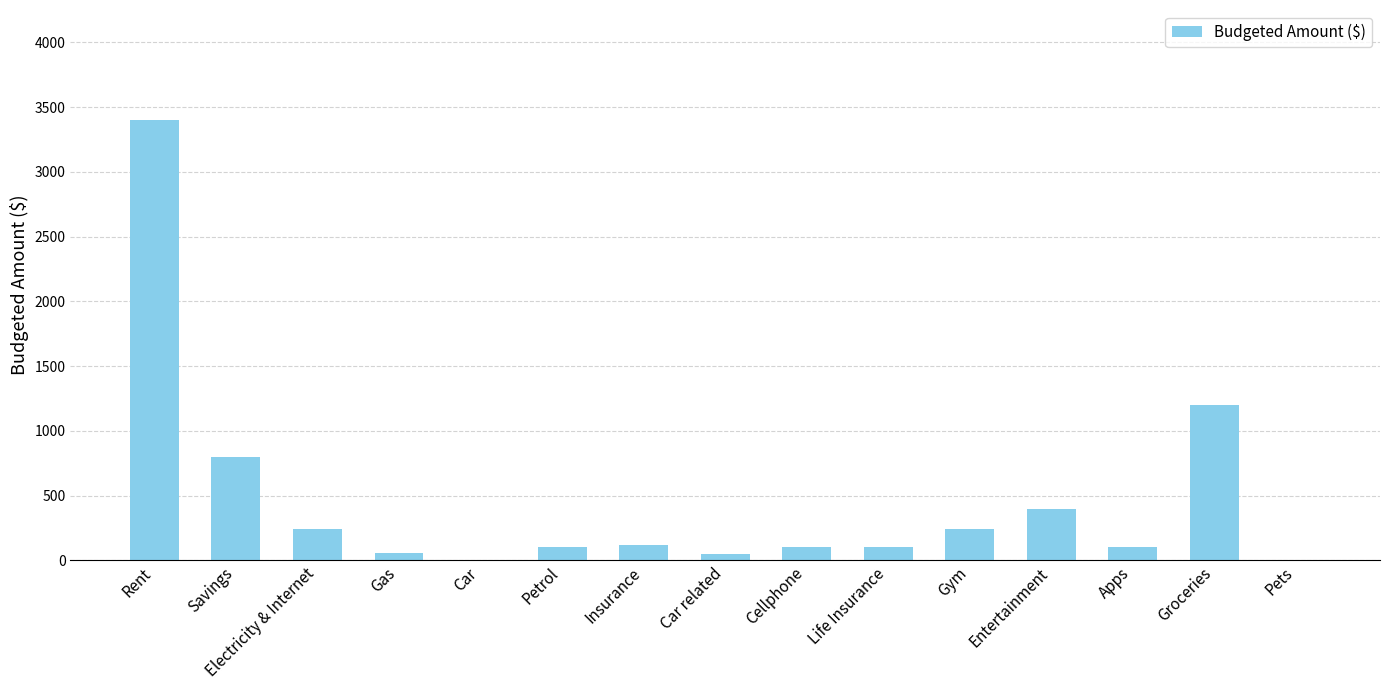

Approximately how many times larger is the value at Savings compared to Life Insurance?

8.0